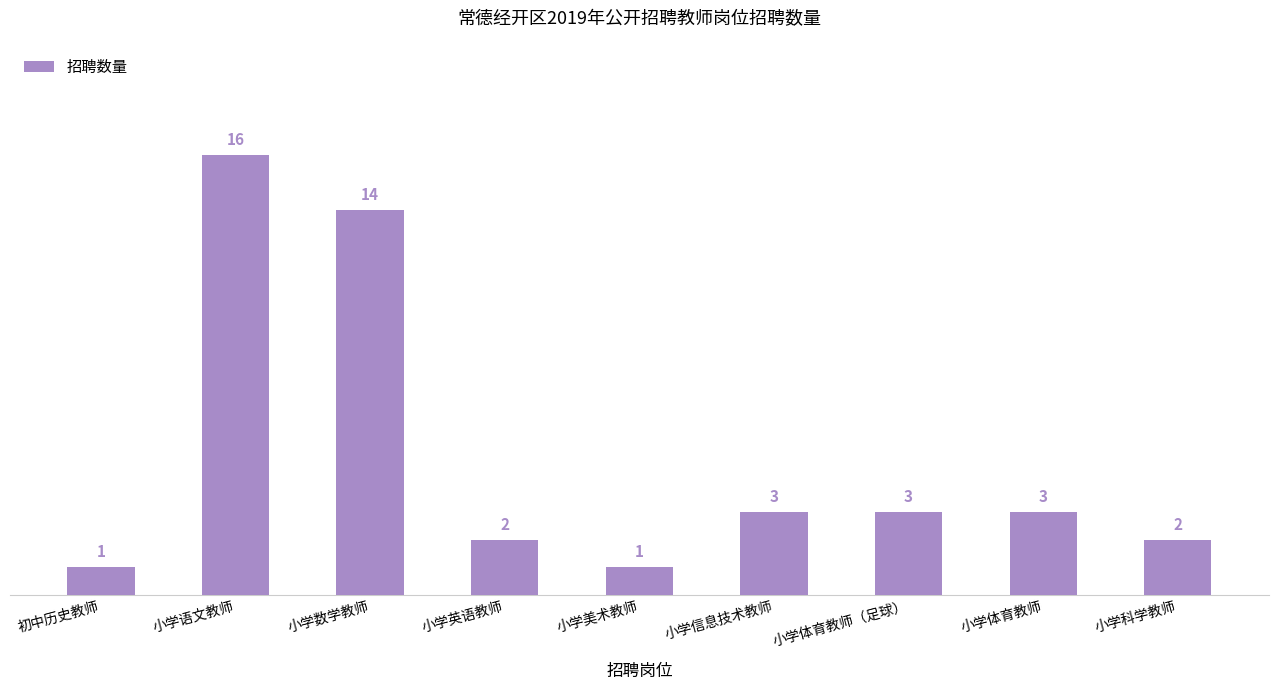

True or false: the data shows 1 at 小学信息技术教师.

False